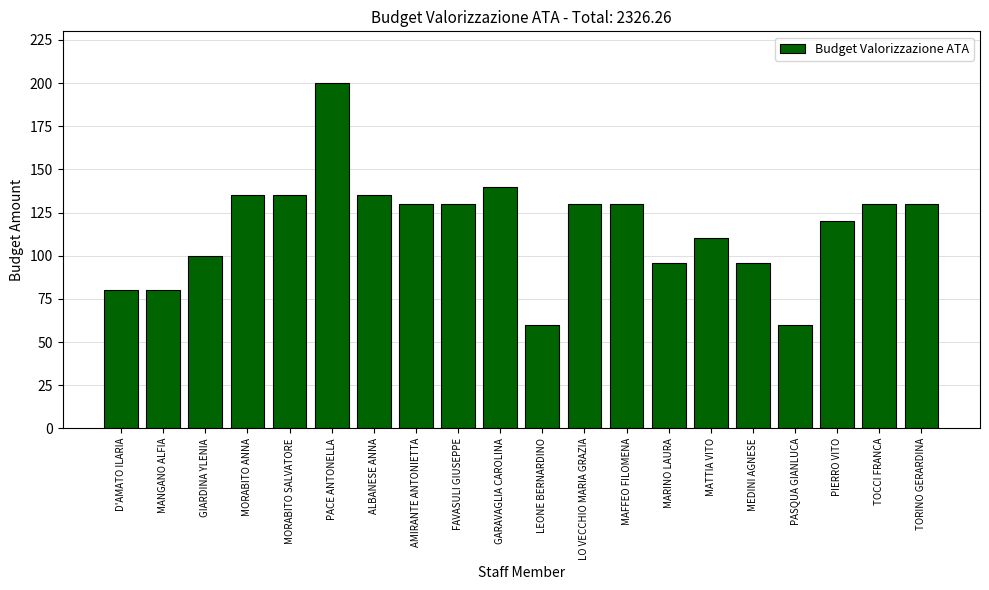

What is the value of the 12th bar from the left?

130.0